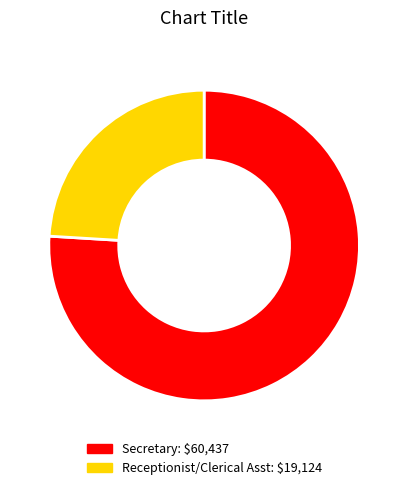

What is the largest slice in the pie chart?

Secretary